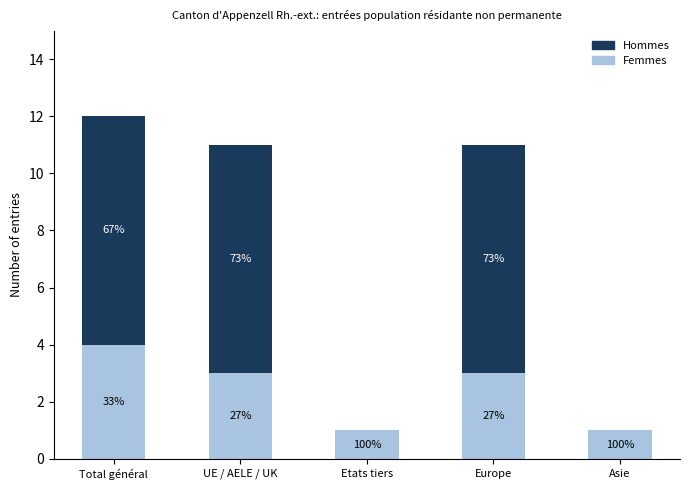

Are the bars horizontal?

No